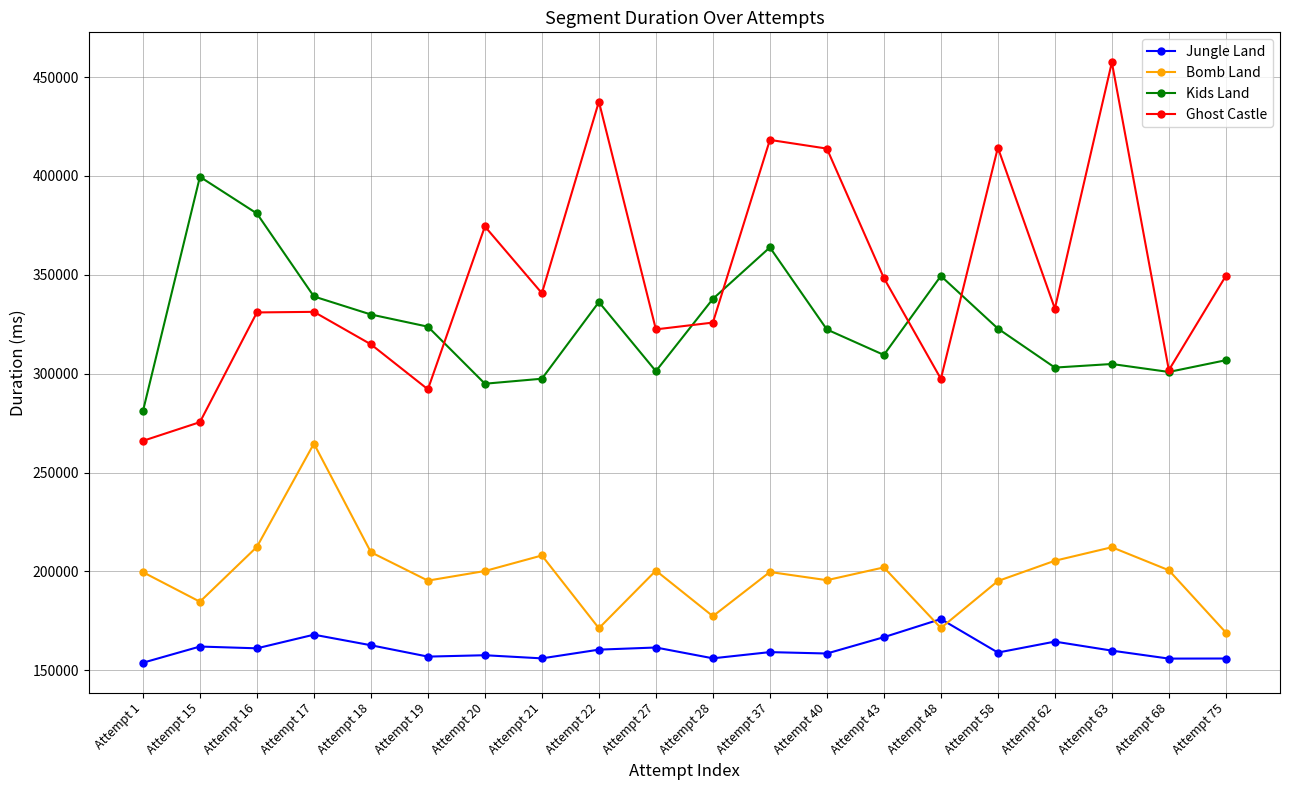

Is it true that Jungle Land equals 267954 at Attempt 28?

False